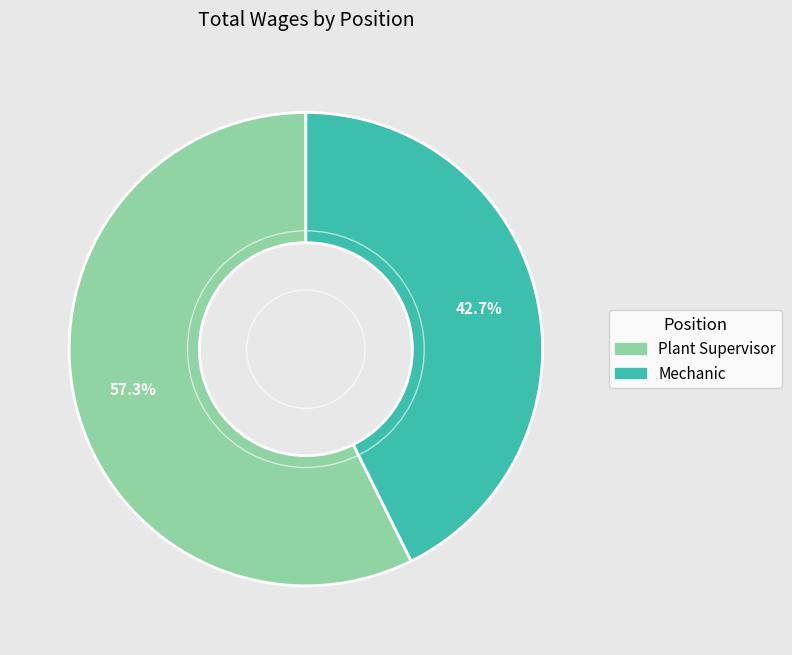

True or false: Plant Supervisor accounts for 57% of the total.

True